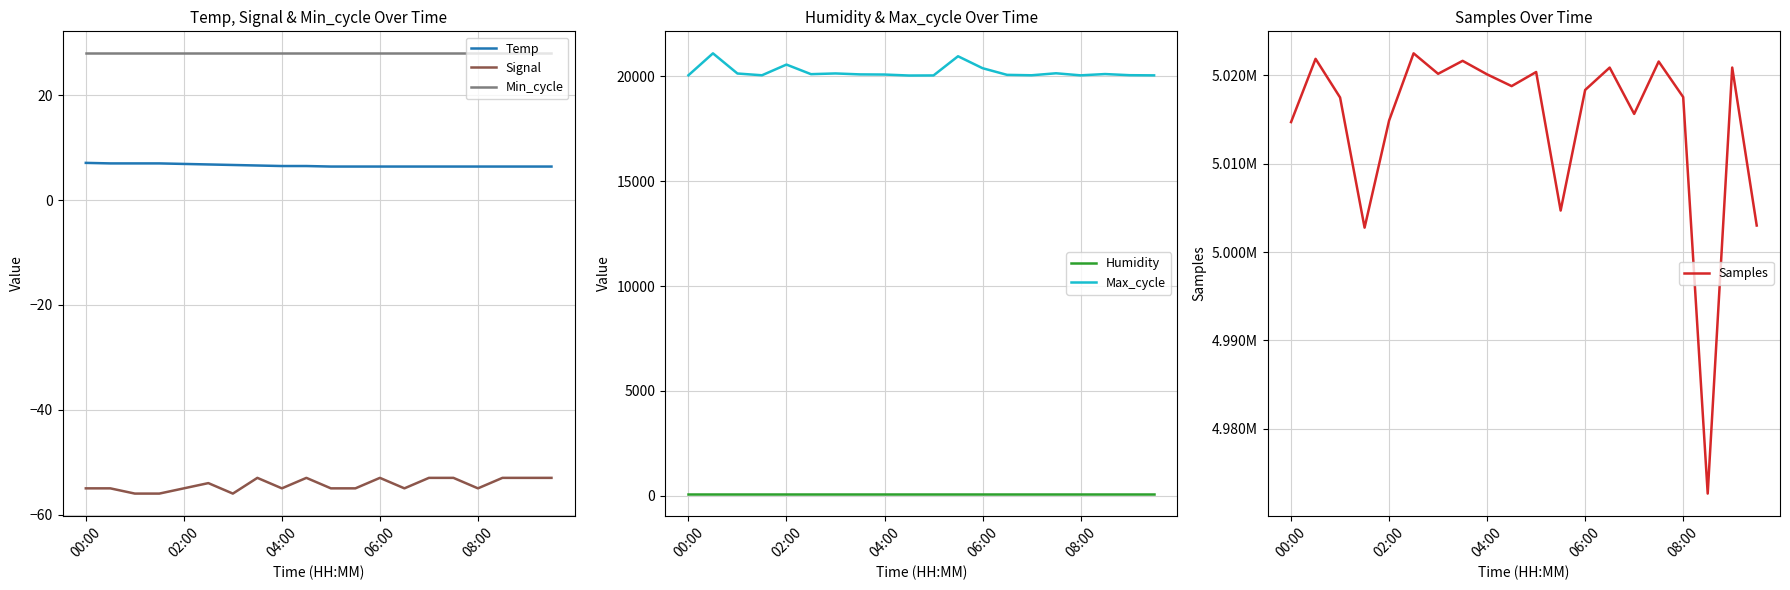

How many data points in Max_cycle are above 20095?

9